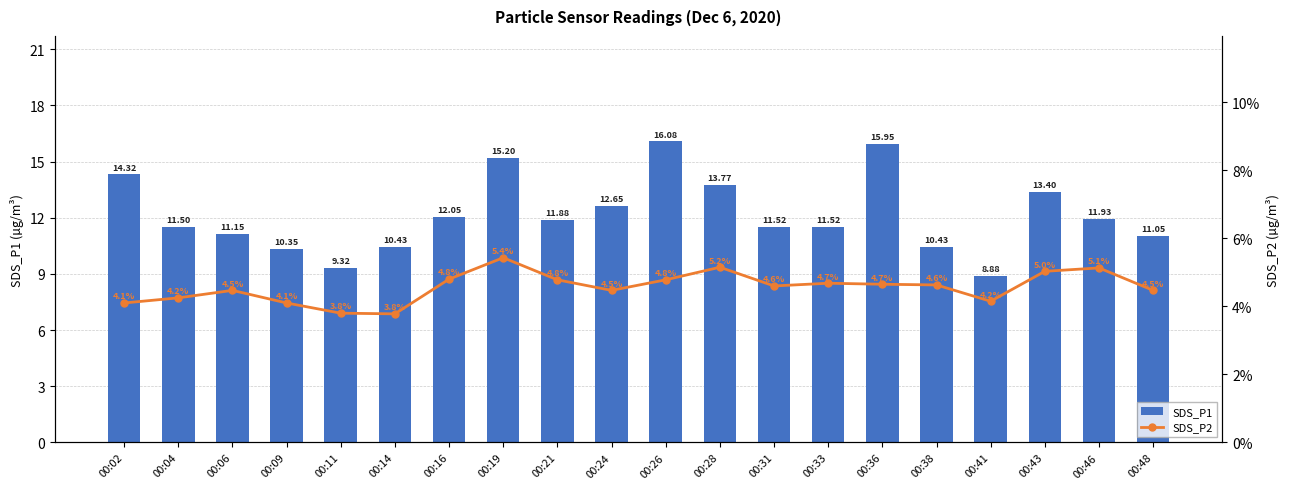

Rank the series by their maximum value, from highest to lowest.

SDS_P1, SDS_P2